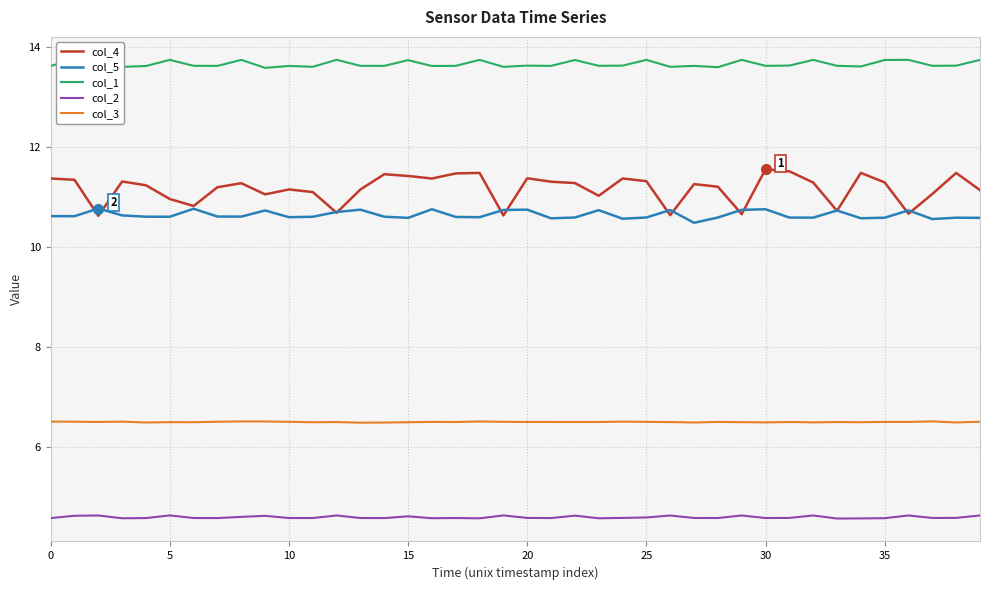

The col_3 series shows 11.3 at 5. True or false?

False